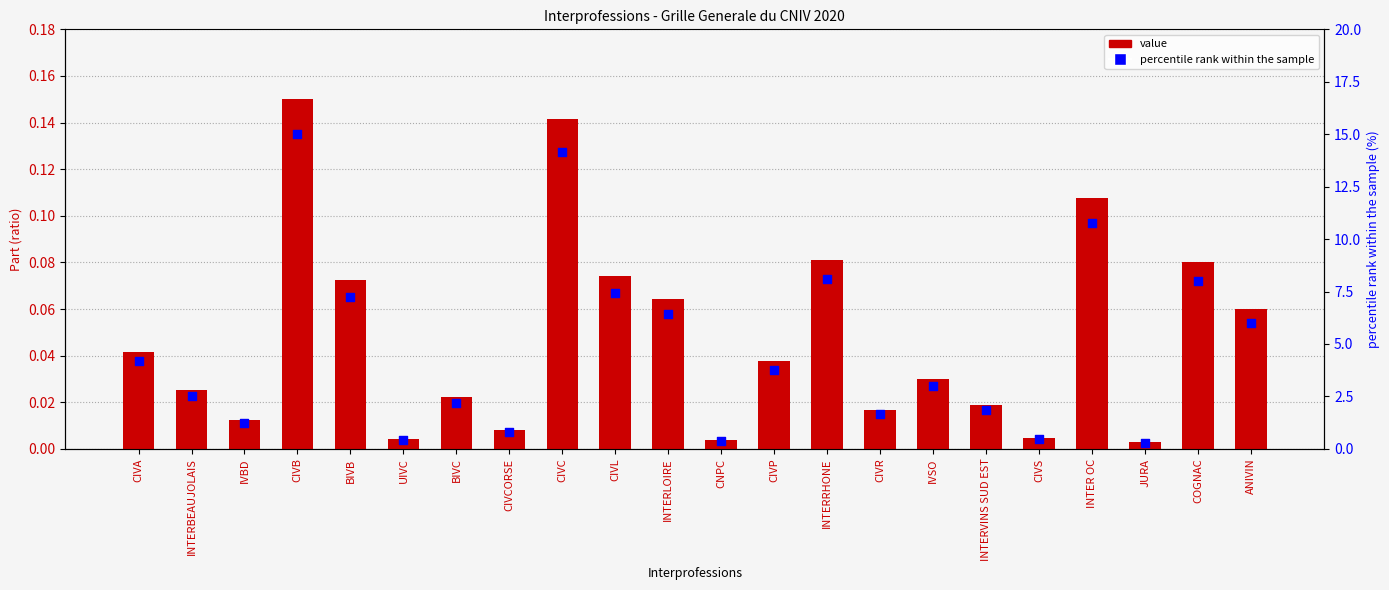

What are all the series names shown in the legend?

value, percentile rank within the sample